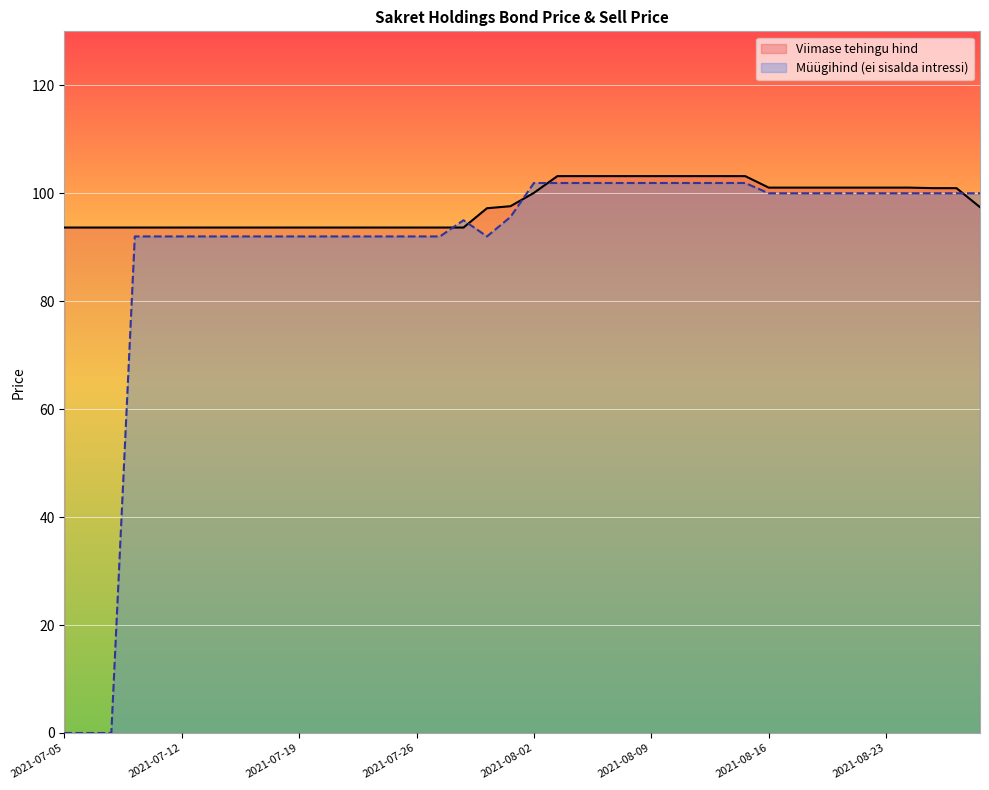

How many lines are shown in the chart?

2